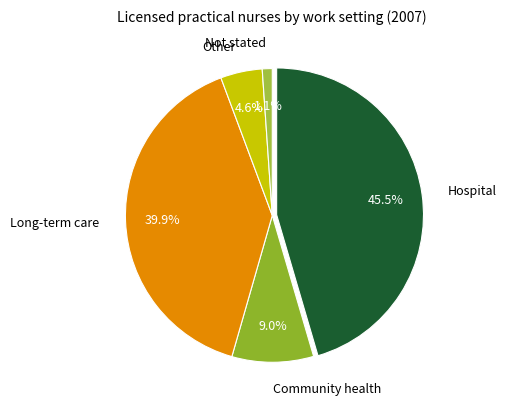

To the nearest percent, what is the combined percentage of Other and Long-term care?

44%